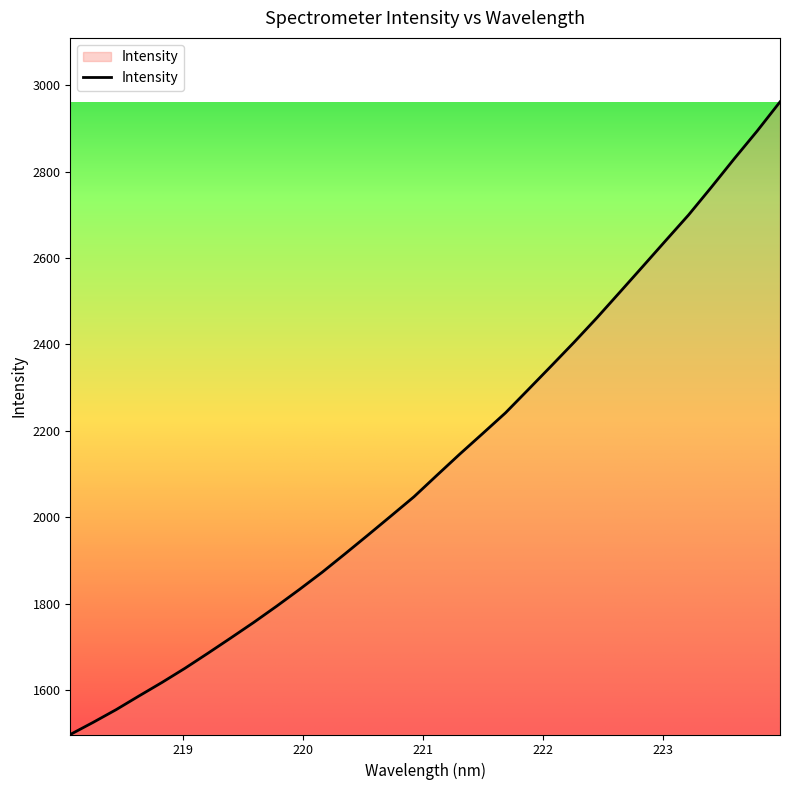

What is the smallest value displayed?

1497.6